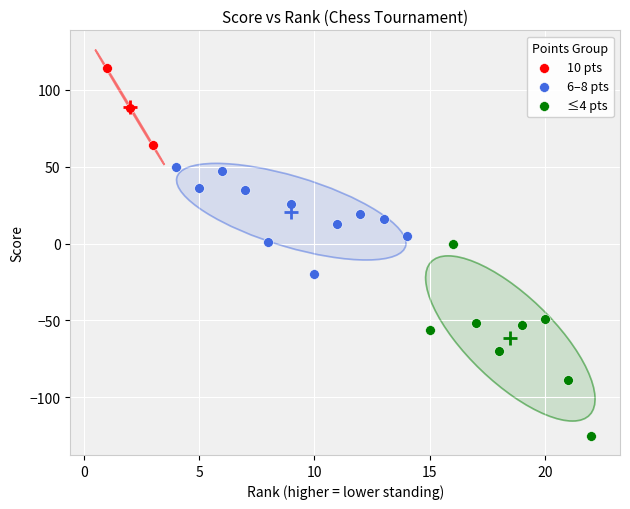

What are all the series names shown in the legend?

10 pts, 6–8 pts, ≤4 pts